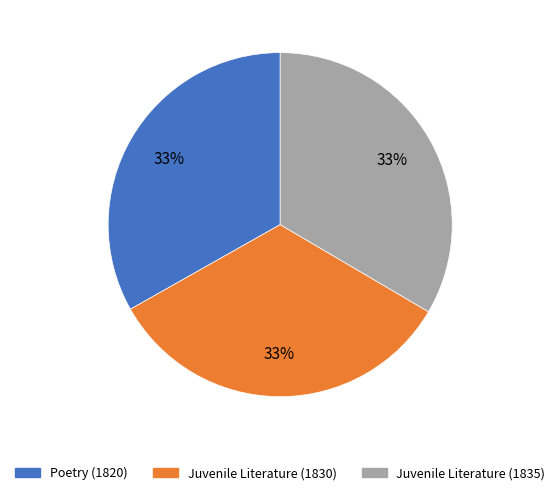

To the nearest percent, what portion does Juvenile Literature (1835) represent?

33%